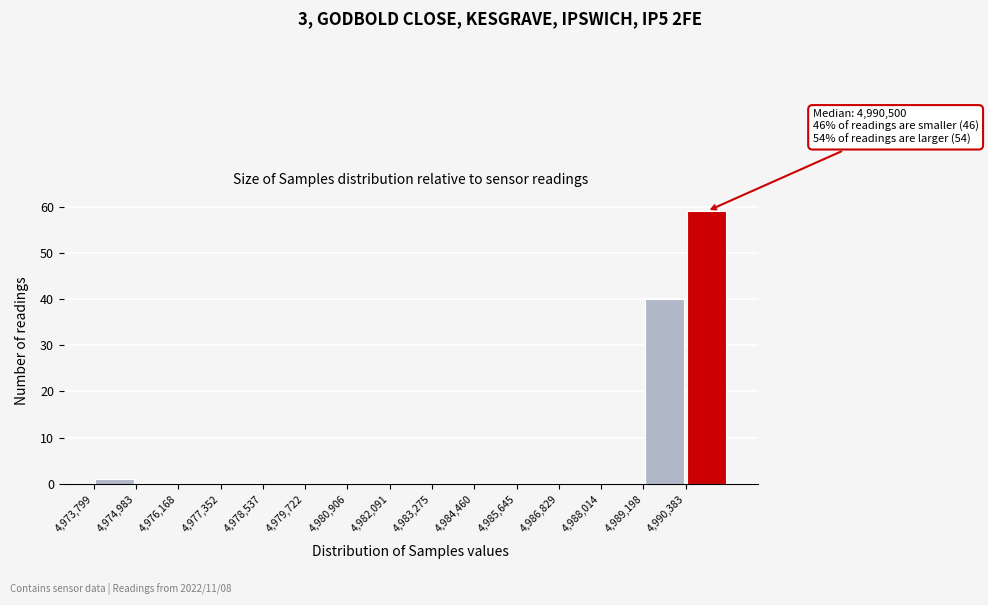

Over which range of the x-axis is the bar tallest?

4990400 to 4991600